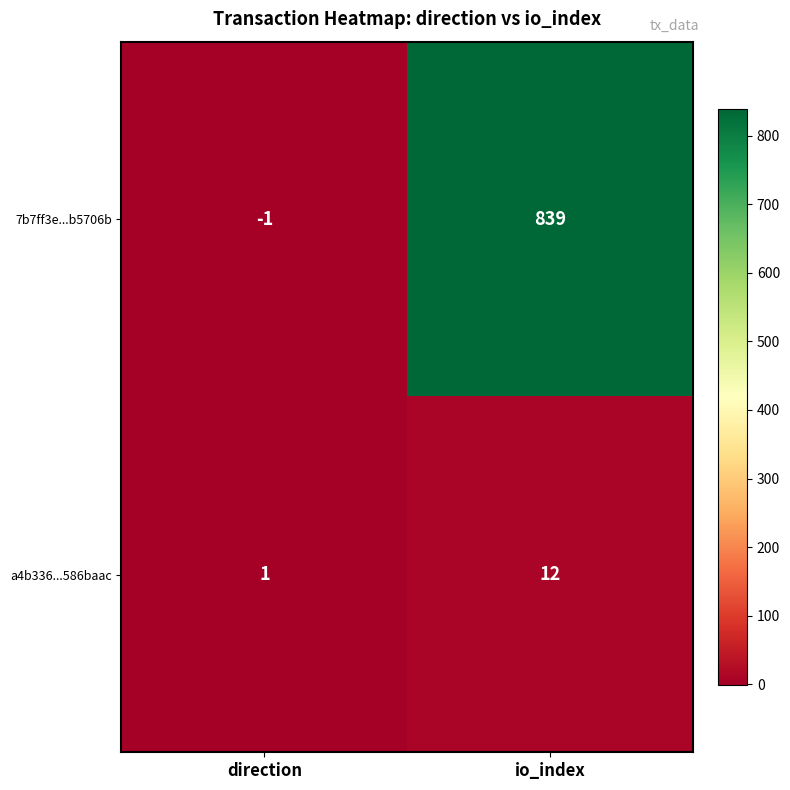

Which category has the lowest value across all series?

direction